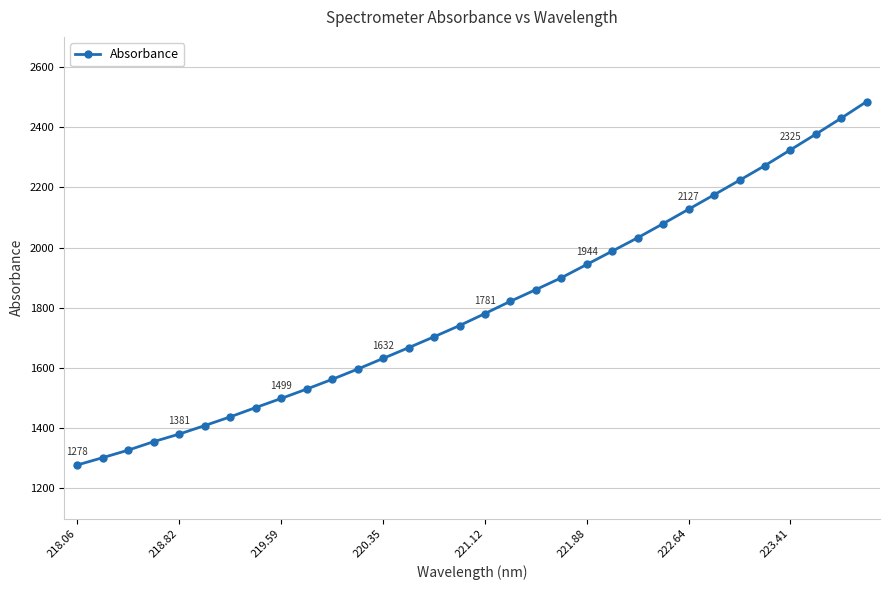

What is the value of the 2nd point from the left?

1302.5